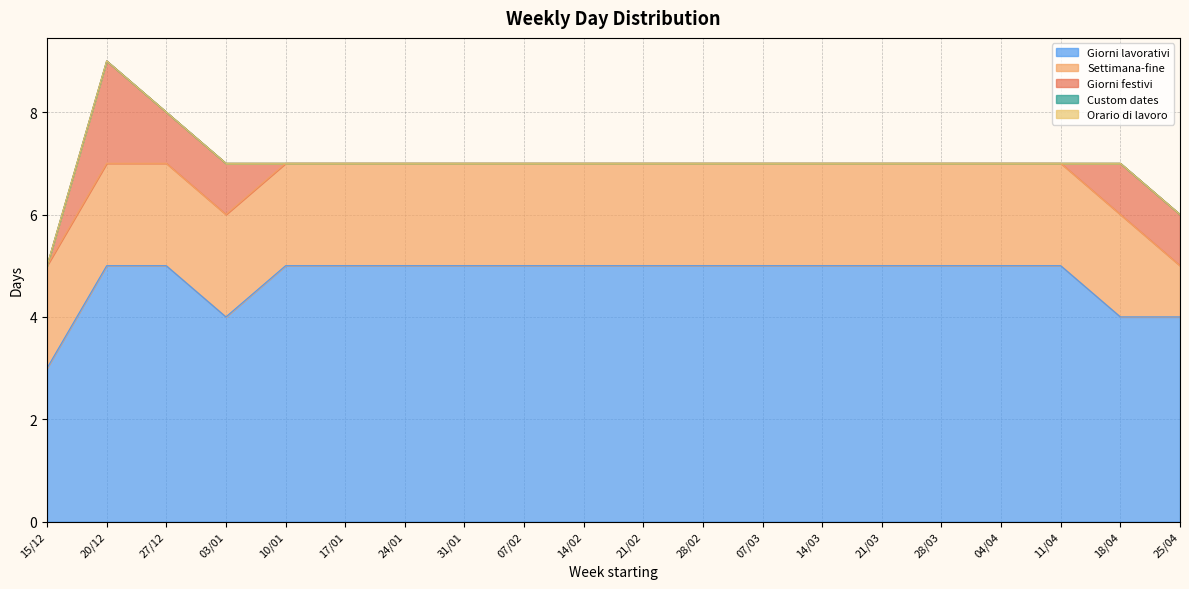

What is the label of the 1st point from the left?

15/12